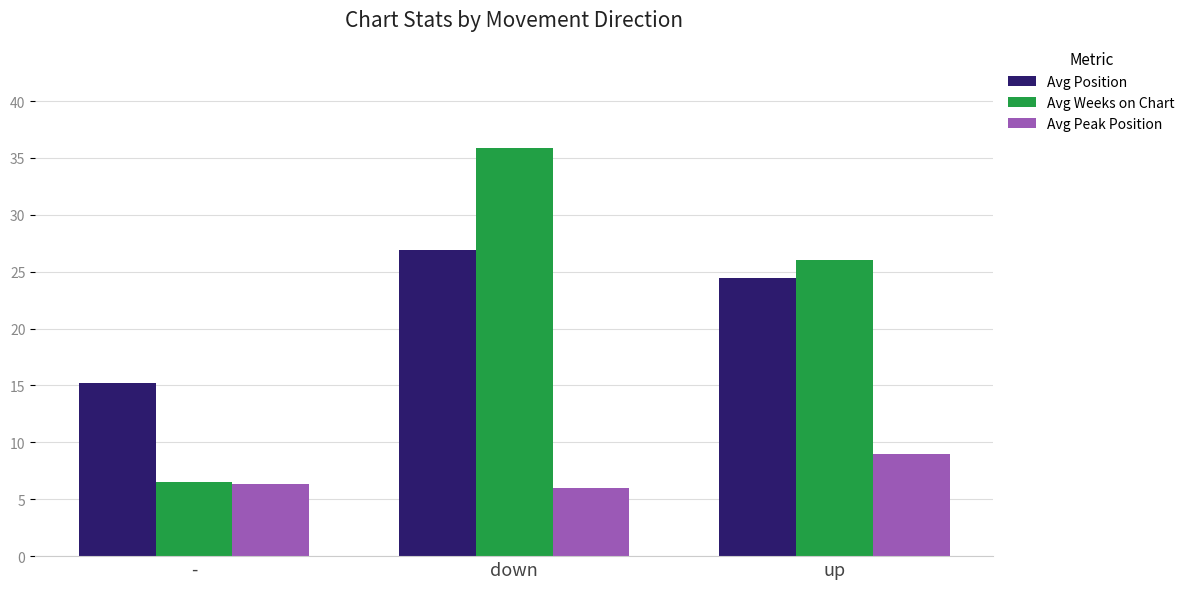

What is the average value of the Avg Peak Position series?

7.1